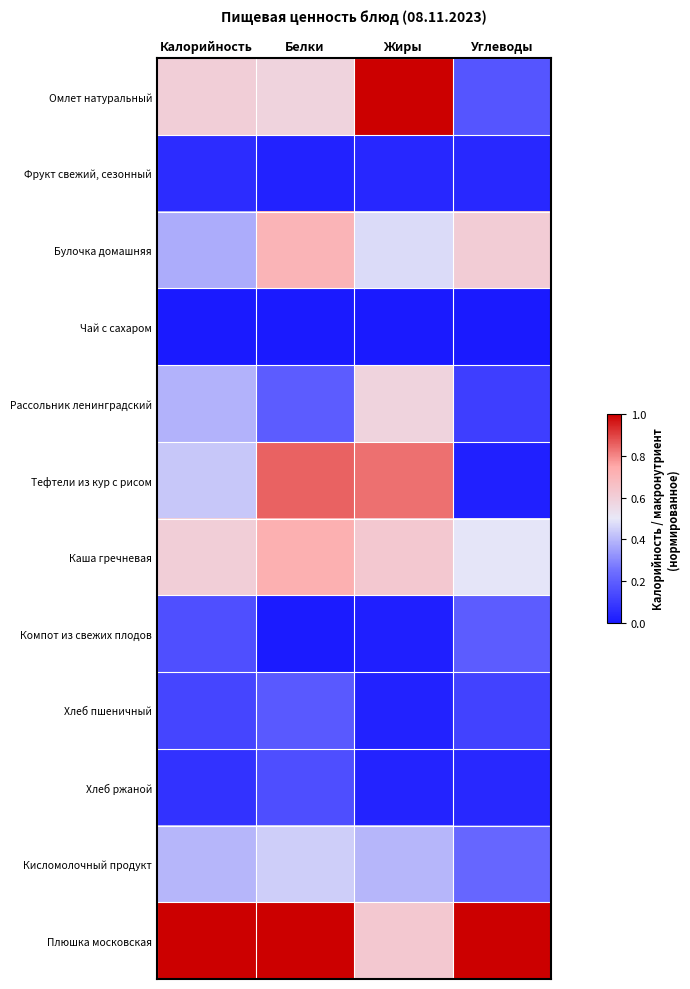

Reading right to left, transcribe all the data shown in this chart.

Омлет натуральный: Углеводы=0.2	Жиры=1.0	Белки=0.6	Калорийность=0.6
Фрукт свежий, сезонный: Углеводы=0.0	Жиры=0.0	Белки=0.0	Калорийность=0.1
Булочка домашняя: Углеводы=0.6	Жиры=0.5	Белки=0.7	Калорийность=0.4
Чай с сахаром: Углеводы=0.0	Жиры=0.0	Белки=0.0	Калорийность=0.0
Рассольник ленинградский: Углеводы=0.1	Жиры=0.6	Белки=0.2	Калорийность=0.4
Тефтели из кур с рисом: Углеводы=0.0	Жиры=0.8	Белки=0.9	Калорийность=0.4
Каша гречневая: Углеводы=0.5	Жиры=0.6	Белки=0.7	Калорийность=0.6
Компот из свежих плодов: Углеводы=0.2	Жиры=0.0	Белки=0.0	Калорийность=0.2
Хлеб пшеничный: Углеводы=0.1	Жиры=0.0	Белки=0.2	Калорийность=0.1
Хлеб ржаной: Углеводы=0.0	Жиры=0.0	Белки=0.2	Калорийность=0.1
Кисломолочный продукт: Углеводы=0.2	Жиры=0.4	Белки=0.4	Калорийность=0.4
Плюшка московская: Углеводы=1.0	Жиры=0.6	Белки=1.0	Калорийность=1.0